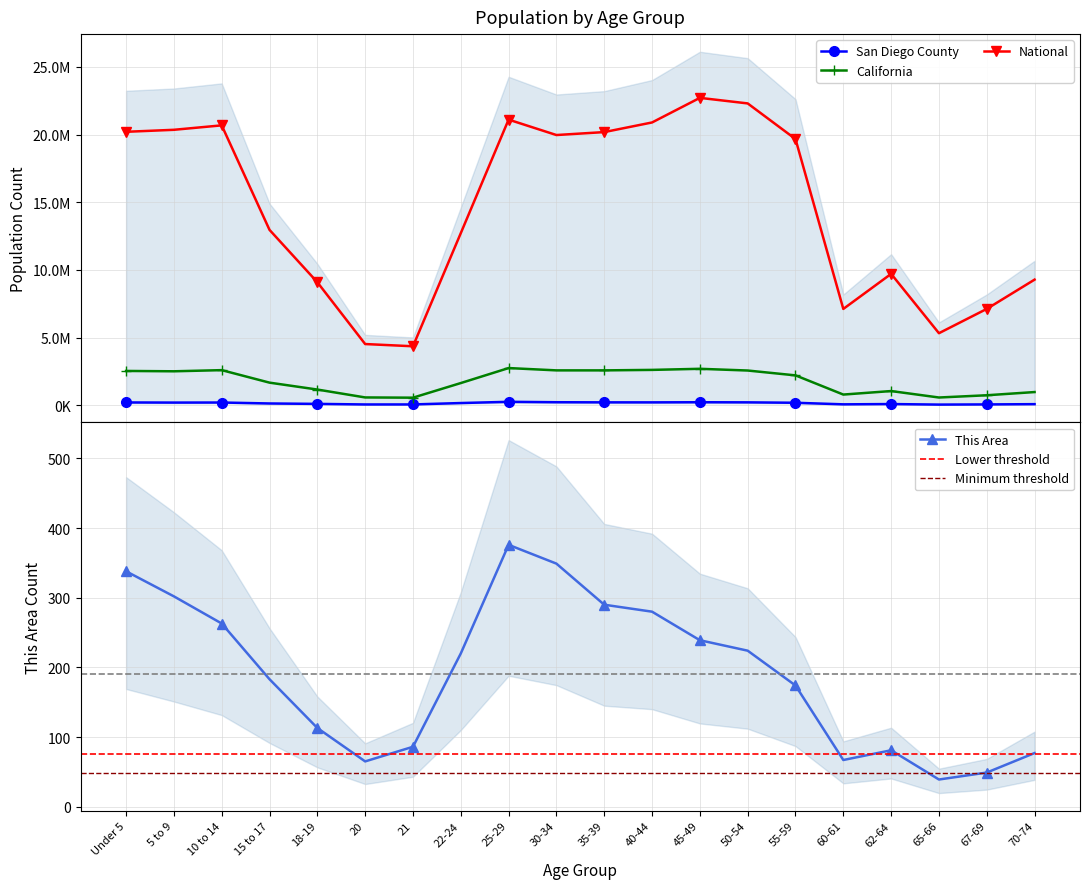

What is the difference between the This Area values at 40-44 and 22-24?

60